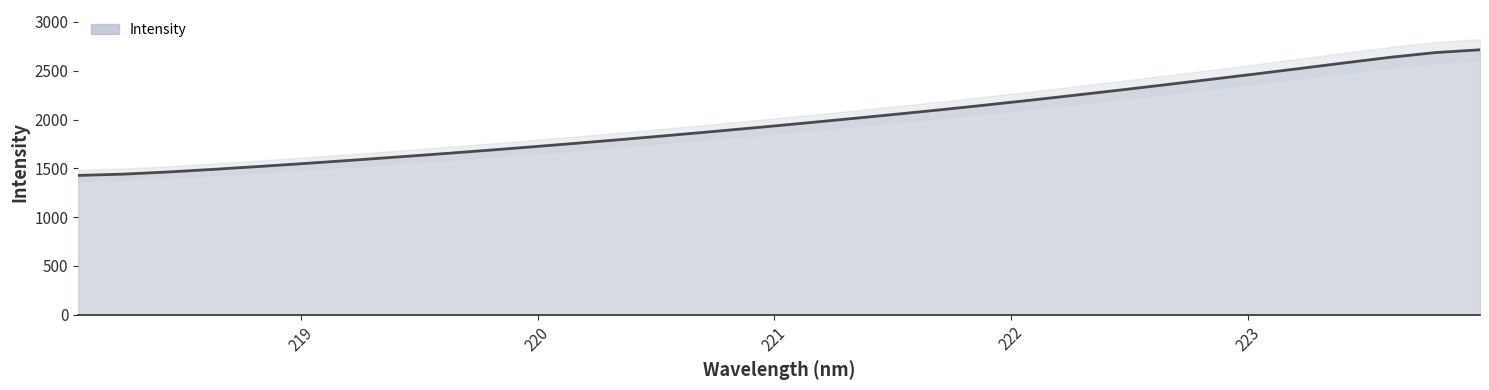

What is the change in value from 218.442 to 223.5987?

+1173.7